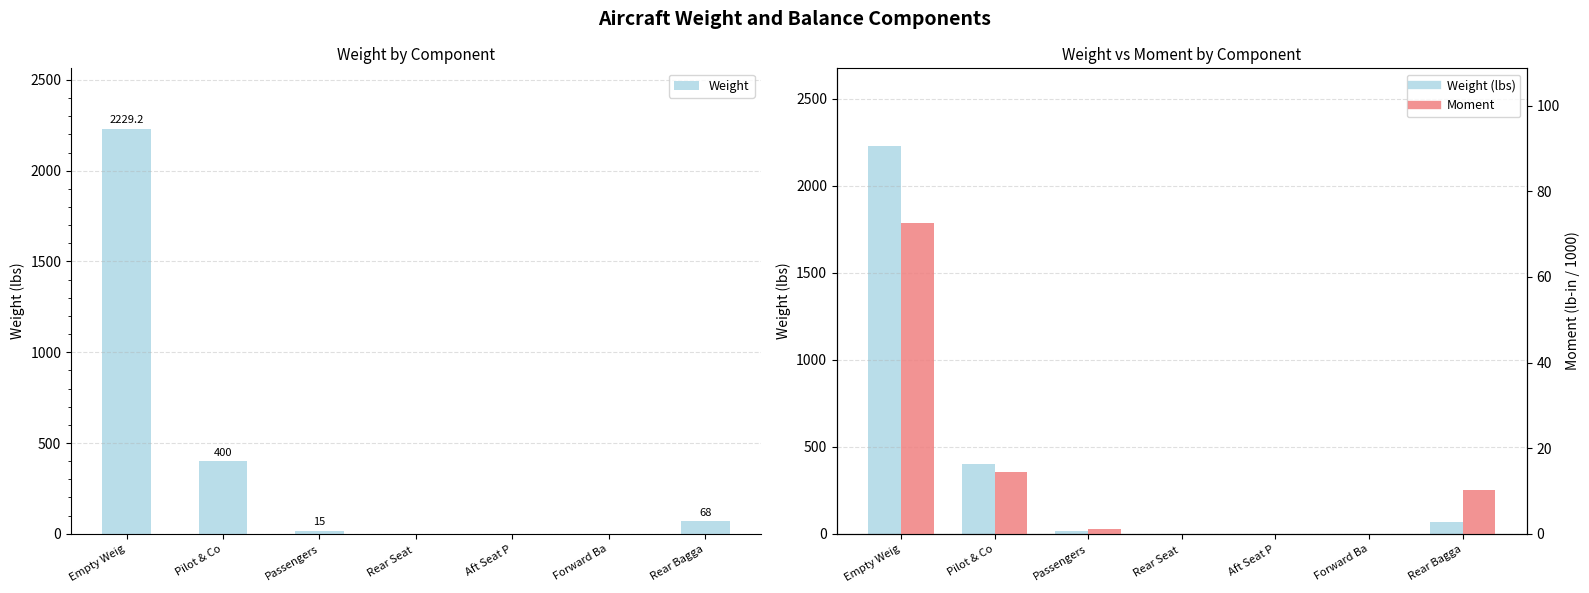

What value does the Weight series have at Pilot & Co?

400.0